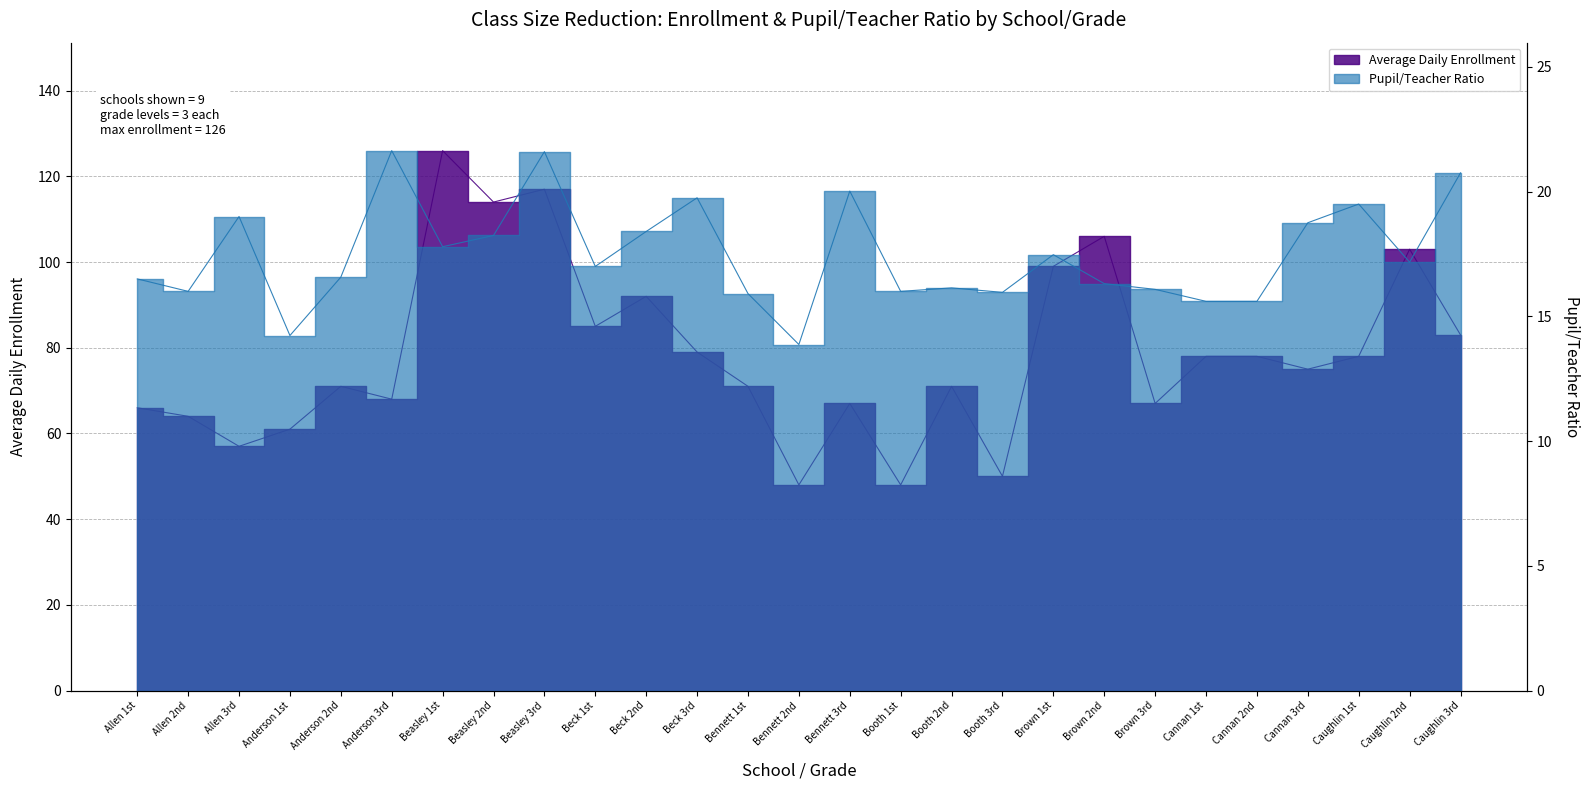

What is the lowest value of the Pupil/Teacher Ratio series?

13.9